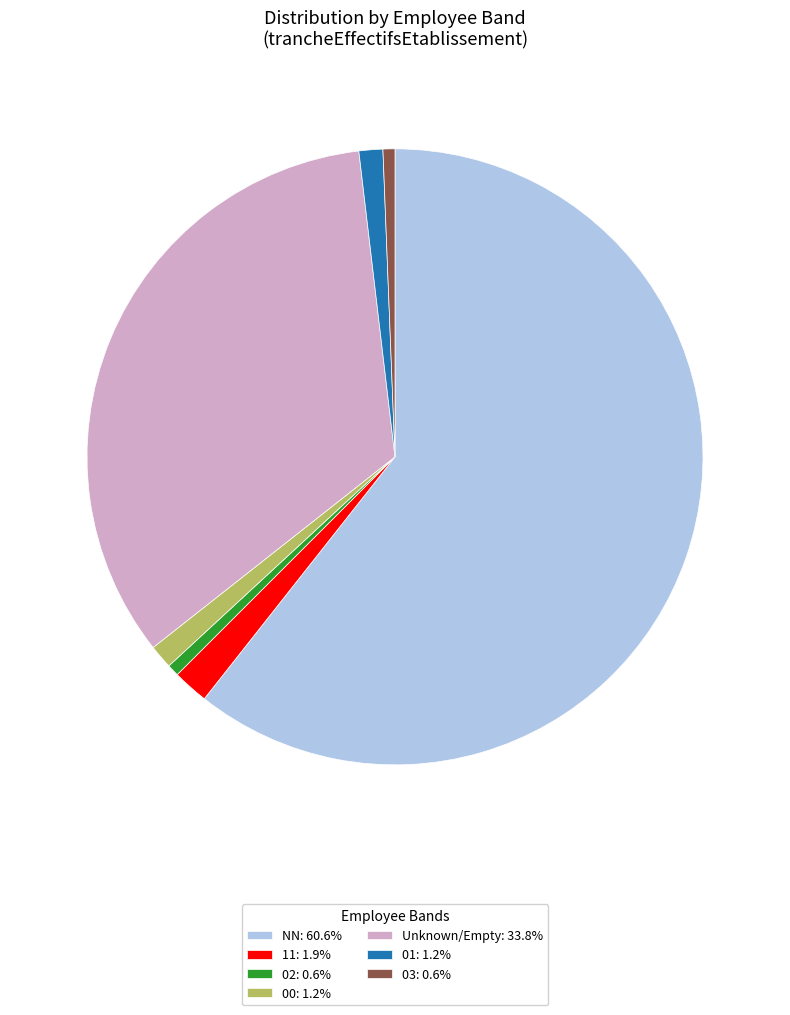

Is the sum of 03: 0.6% and 11: 1.9% greater than half?

No